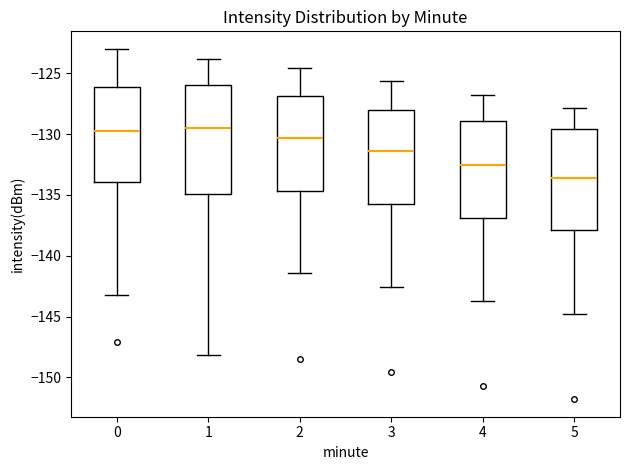

Reading left to right, read every box against the y-axis: the position of its median line, the range the box covers, and the ends of its whiskers. The values are not printed on the chart, so give them approximately, as read against the axis.

0: median -129.5, box -134.0 to -126.0, whiskers -143.0 to -123.0
1: median -129.5, box -135.0 to -126.0, whiskers -148.0 to -124.0
2: median -130.5, box -134.5 to -127.0, whiskers -141.5 to -124.5
3: median -131.5, box -136.0 to -128.0, whiskers -142.5 to -125.5
4: median -132.5, box -137.0 to -129.0, whiskers -143.5 to -127.0
5: median -133.5, box -138.0 to -129.5, whiskers -145.0 to -128.0